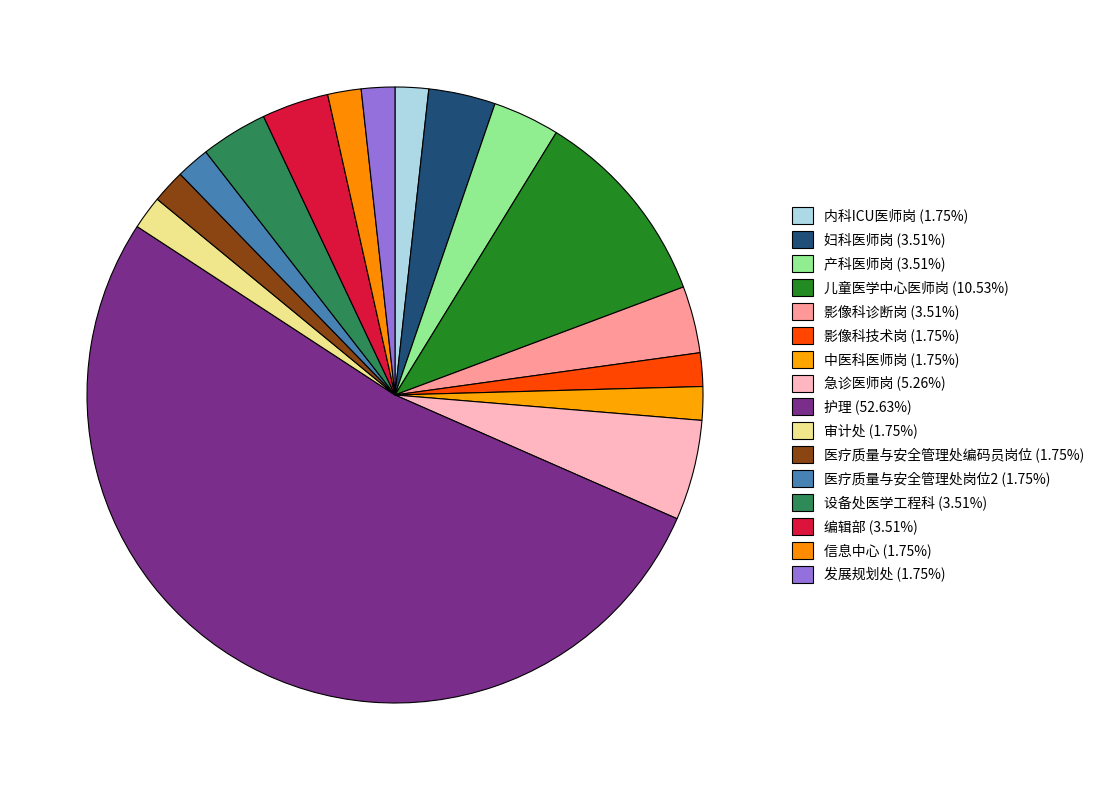

What is the smallest slice in the pie chart?

内科ICU医师岗